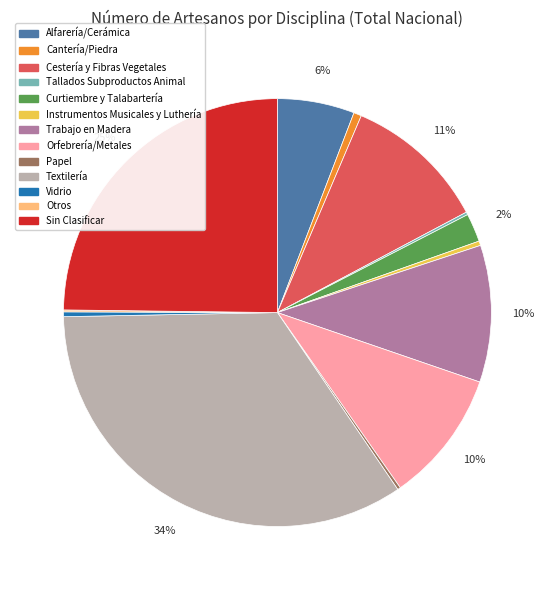

Is Instrumentos Musicales y Luthería the majority of the pie?

No